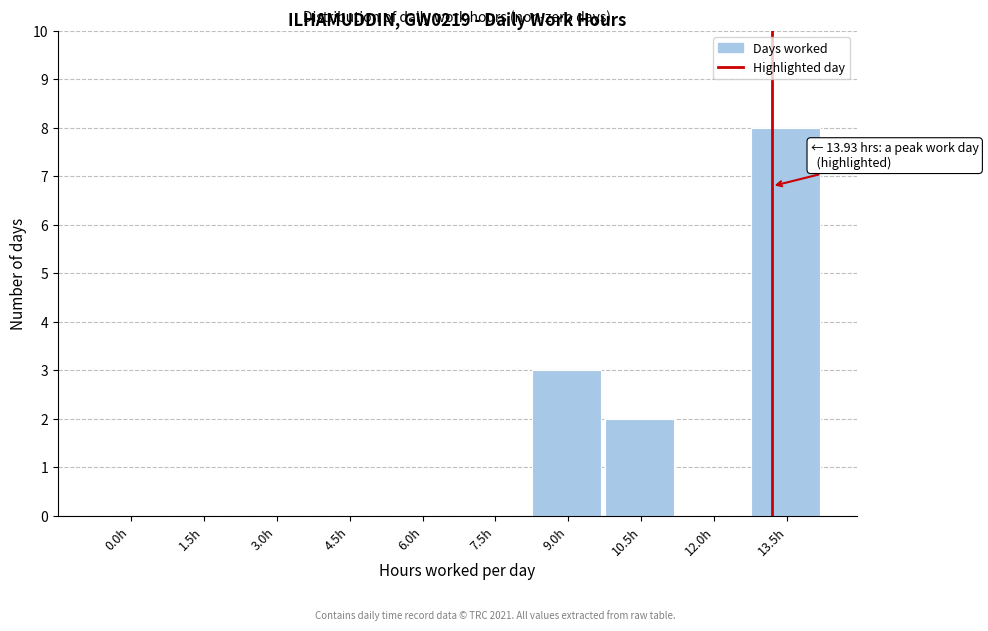

Reading left to right, extract all data points from this chart.

0.0h=0	1.5h=0	3.0h=0	4.5h=0	6.0h=0	7.5h=0	9.0h=3	10.5h=2	12.0h=0	13.5h=8